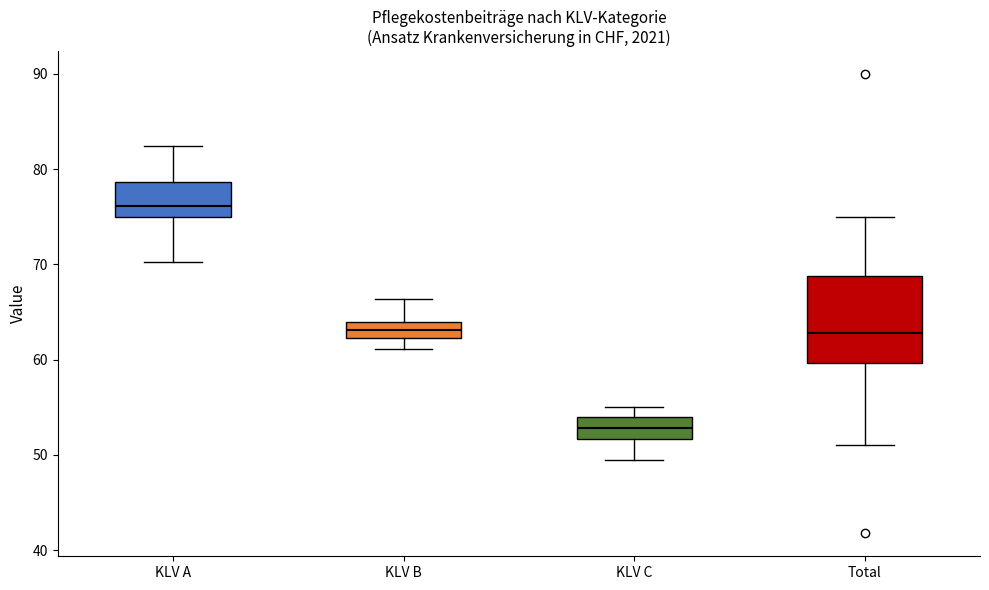

Which box is the tallest, from its lower edge to its upper edge?

Total